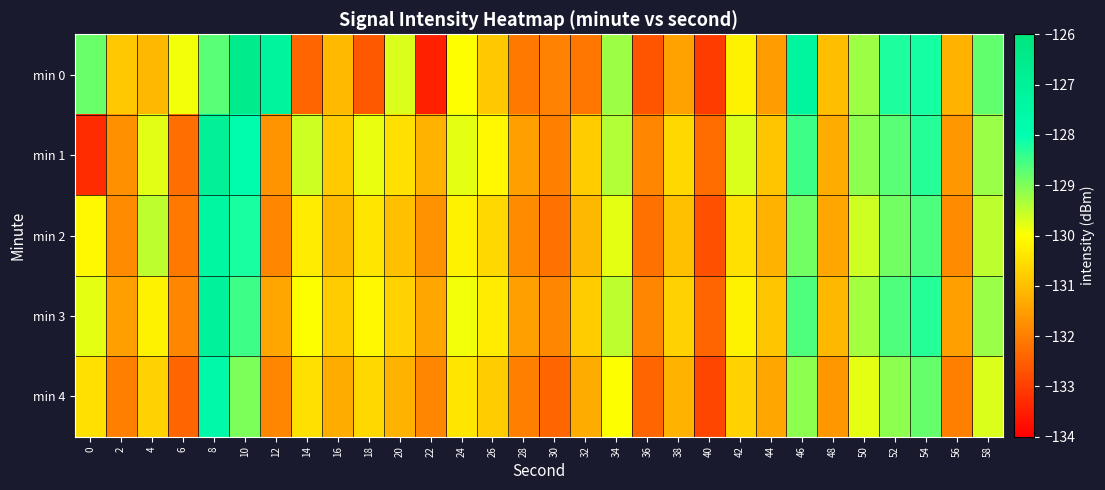

Reading left to right, list all the values displayed in this chart.

min 0: 0=-128.8	2=-130.8	4=-131.1	6=-129.9	8=-128.7	10=-126.5	12=-127.2	14=-132.4	16=-131.1	18=-132.6	20=-129.7	22=-133.5	24=-130.0	26=-130.9	28=-132.1	30=-132.0	32=-132.1	34=-129.2	36=-132.7	38=-131.5	40=-133.1	42=-130.2	44=-131.5	46=-127.3	48=-131.0	50=-129.2	52=-128.2	54=-128.2	56=-131.2	58=-128.8
min 1: 0=-133.3	2=-131.7	4=-129.8	6=-132.3	8=-126.9	10=-127.9	12=-131.7	14=-129.6	16=-130.8	18=-129.8	20=-130.5	22=-131.2	24=-129.8	26=-130.1	28=-131.5	30=-132.0	32=-130.8	34=-129.4	36=-131.9	38=-130.6	40=-132.3	42=-129.7	44=-130.9	46=-128.5	48=-131.3	50=-129.1	52=-128.7	54=-128.3	56=-131.6	58=-129.2
min 2: 0=-130.1	2=-131.8	4=-129.5	6=-132.1	8=-127.4	10=-128.2	12=-131.9	14=-130.3	16=-131.1	18=-130.4	20=-131.0	22=-131.7	24=-130.2	26=-130.6	28=-131.8	30=-132.2	32=-131.1	34=-129.8	36=-132.2	38=-131.0	40=-132.7	42=-130.5	44=-131.2	46=-128.9	48=-131.4	50=-129.6	52=-128.9	54=-128.6	56=-131.8	58=-129.5
min 3: 0=-129.8	2=-131.5	4=-130.2	6=-131.9	8=-127.1	10=-128.5	12=-131.4	14=-130.0	16=-130.8	18=-130.1	20=-130.7	22=-131.4	24=-129.9	26=-130.3	28=-131.5	30=-131.9	32=-130.8	34=-129.5	36=-131.9	38=-130.7	40=-132.4	42=-130.2	44=-130.9	46=-128.6	48=-131.1	50=-129.3	52=-128.6	54=-128.3	56=-131.5	58=-129.2
min 4: 0=-130.5	2=-132.0	4=-130.7	6=-132.4	8=-127.6	10=-129.0	12=-131.9	14=-130.5	16=-131.3	18=-130.6	20=-131.2	22=-131.9	24=-130.4	26=-130.8	28=-132.0	30=-132.4	32=-131.3	34=-130.0	36=-132.4	38=-131.2	40=-132.9	42=-130.7	44=-131.4	46=-129.1	48=-131.6	50=-129.8	52=-129.1	54=-128.8	56=-132.0	58=-129.7